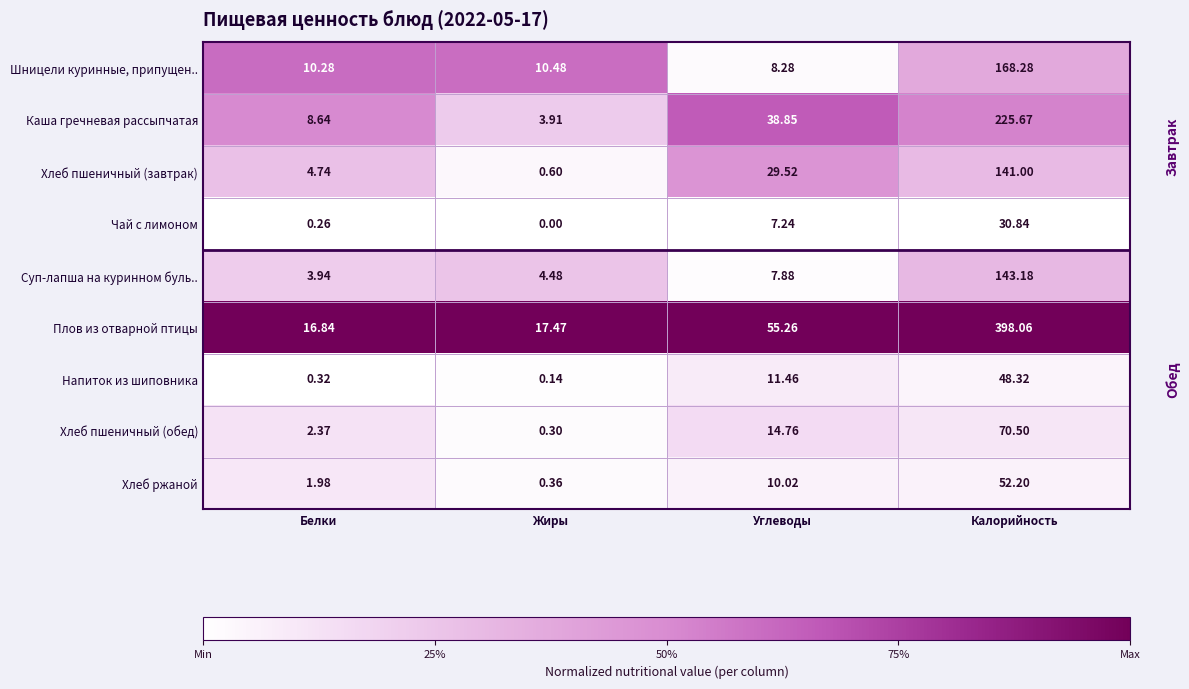

At how many categories does at least one series exceed 0?

4